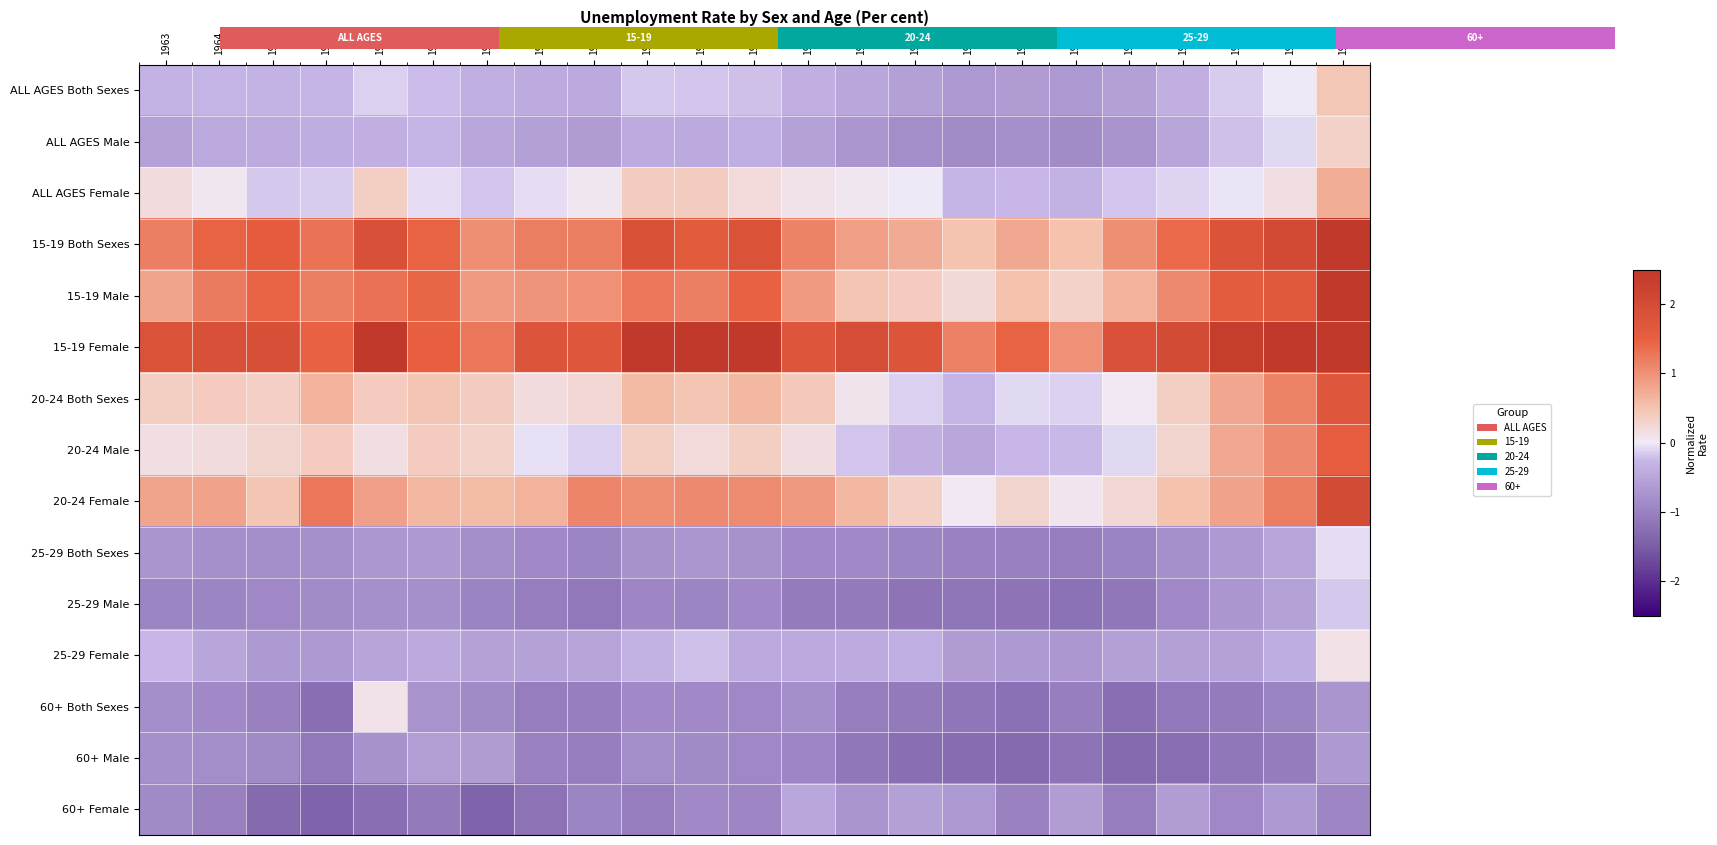

How many negative values does the ALL AGES Both Sexes series have?

22